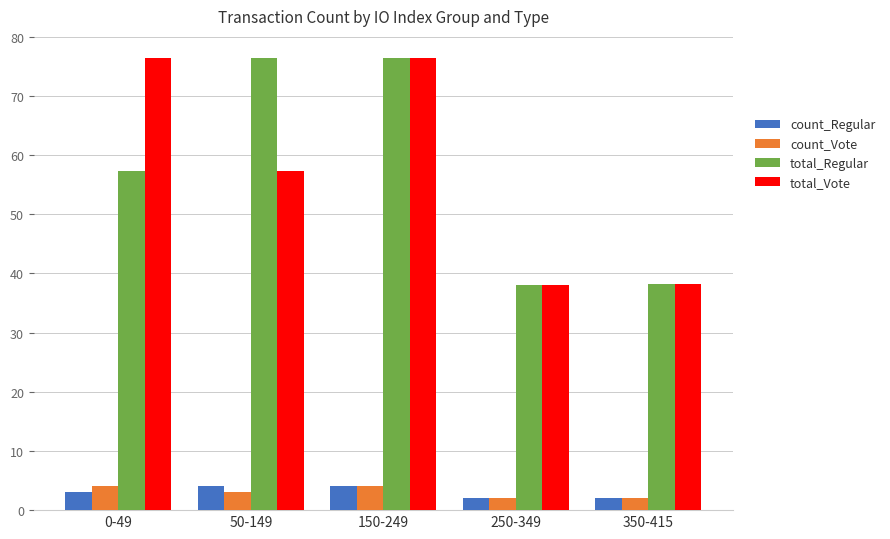

What is the minimum value shown in the chart?

2.0